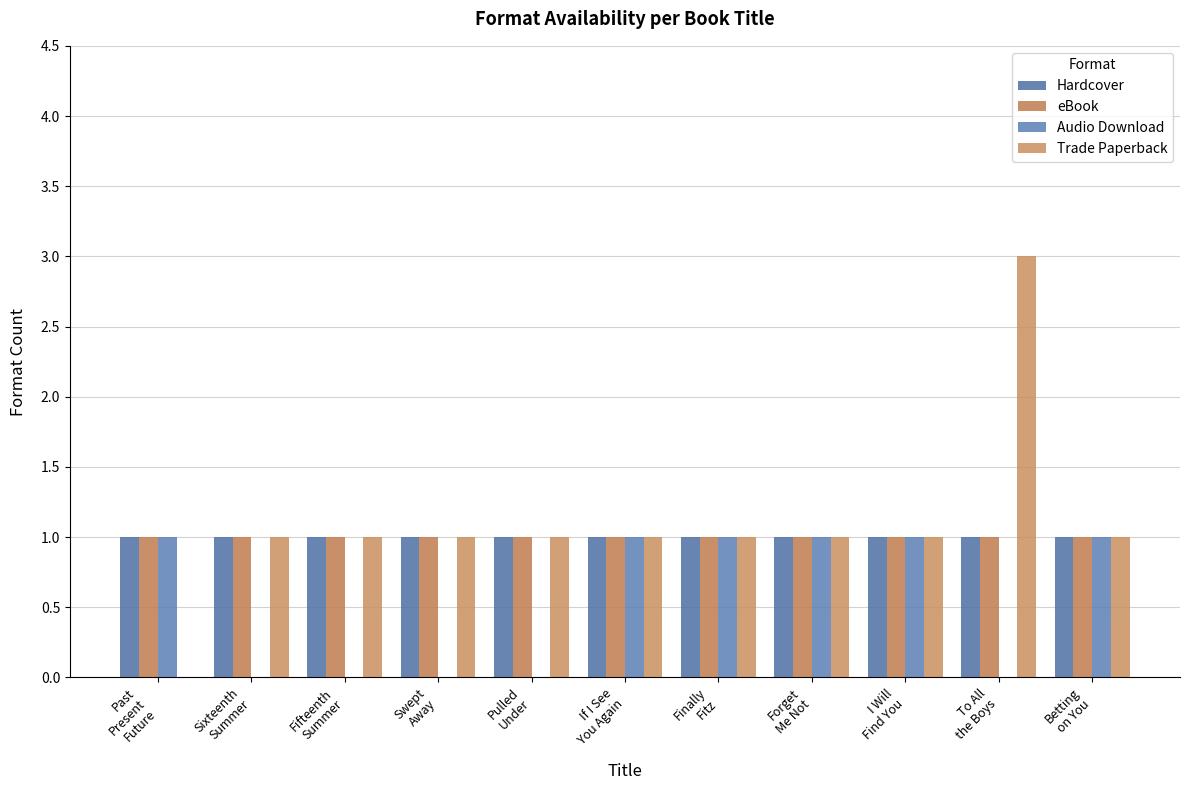

At how many categories does at least one series exceed 0?

11